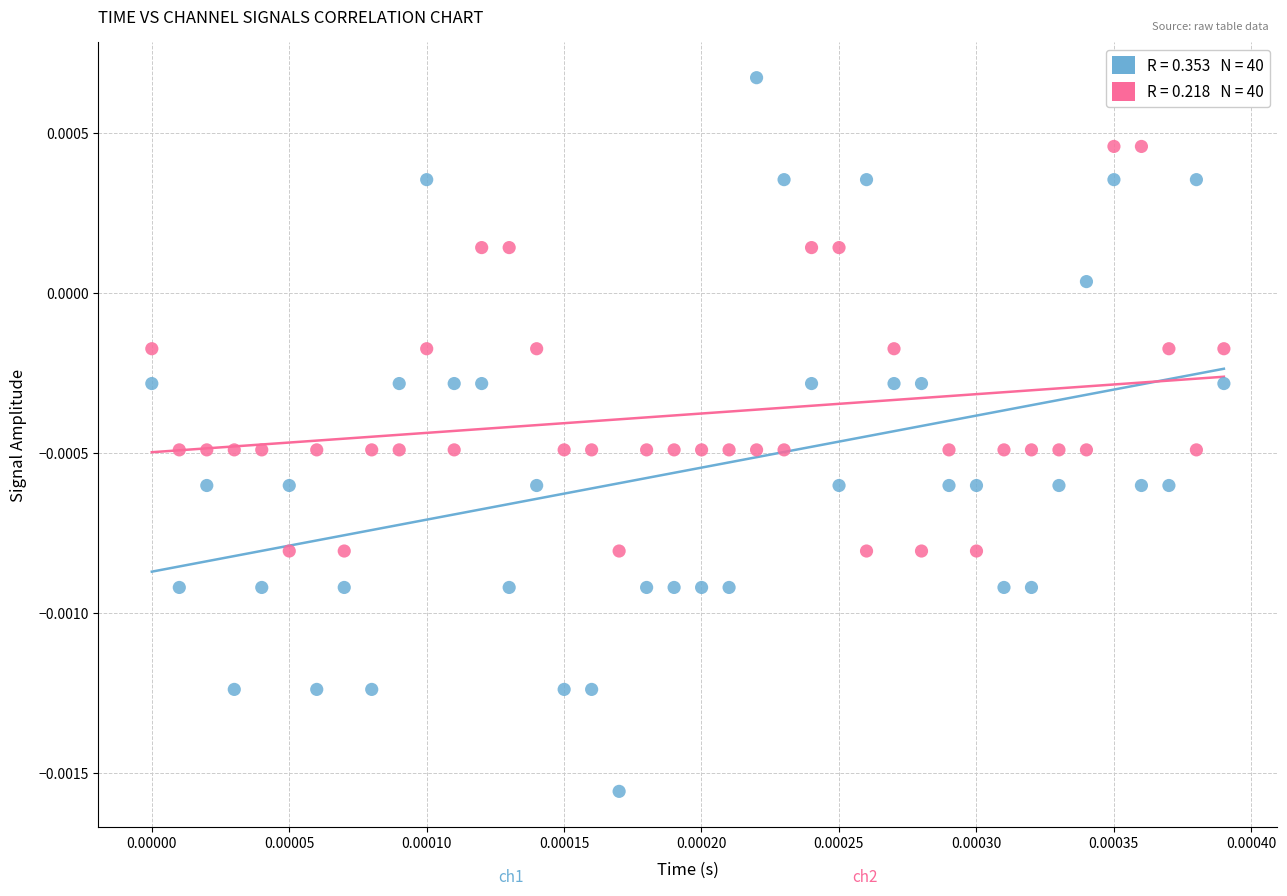

How many points are shown in the scatter plot?

80